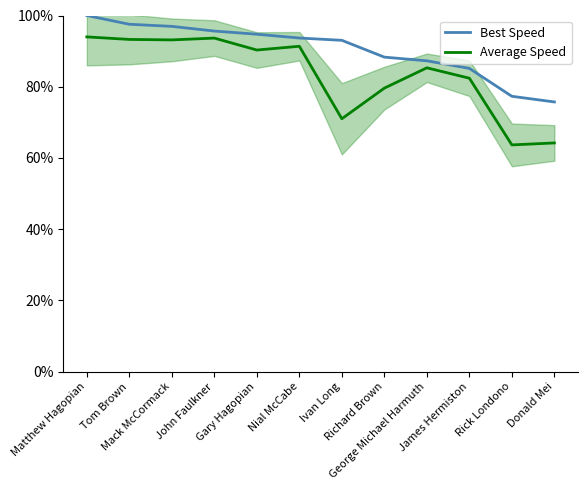

What is the average value of the Average Speed series?

83.5